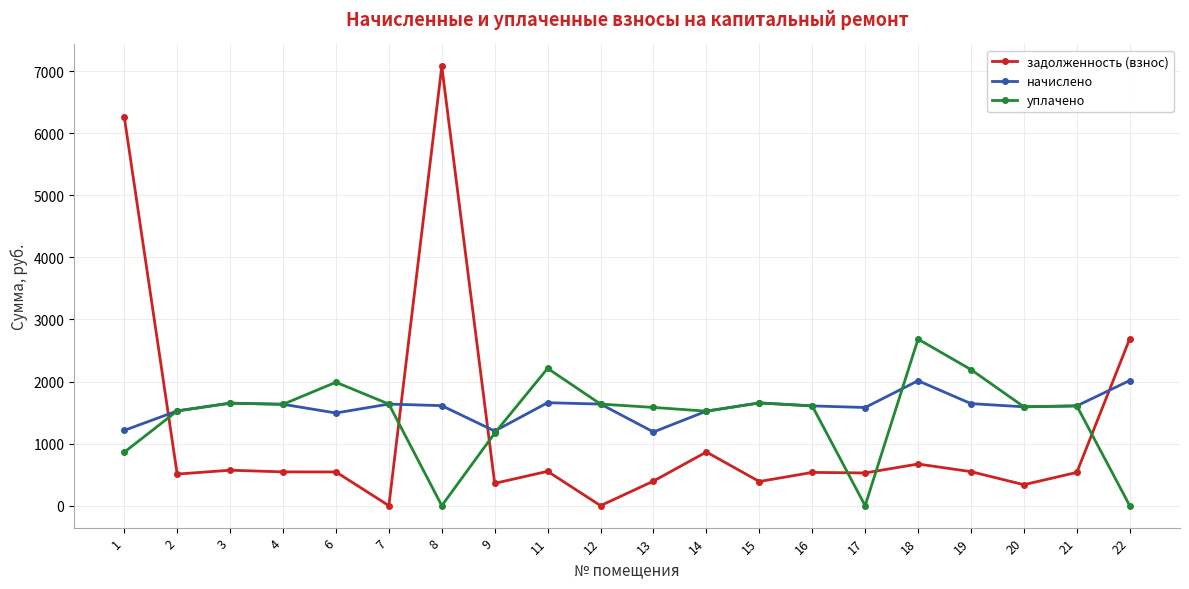

How many lines are shown in the chart?

3